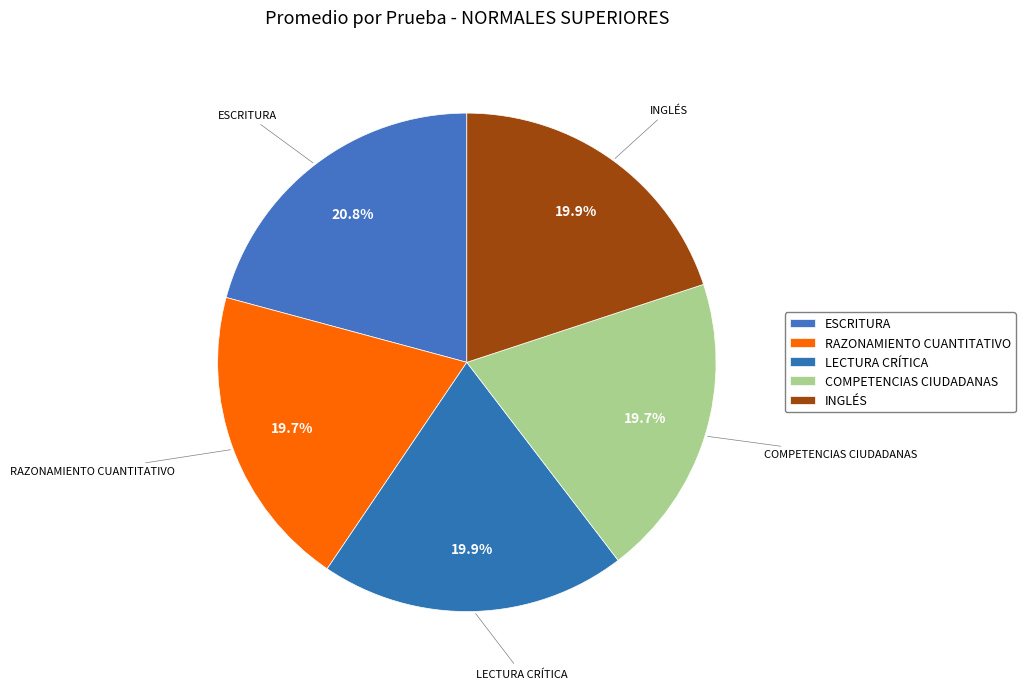

How many slices are in this pie chart?

5